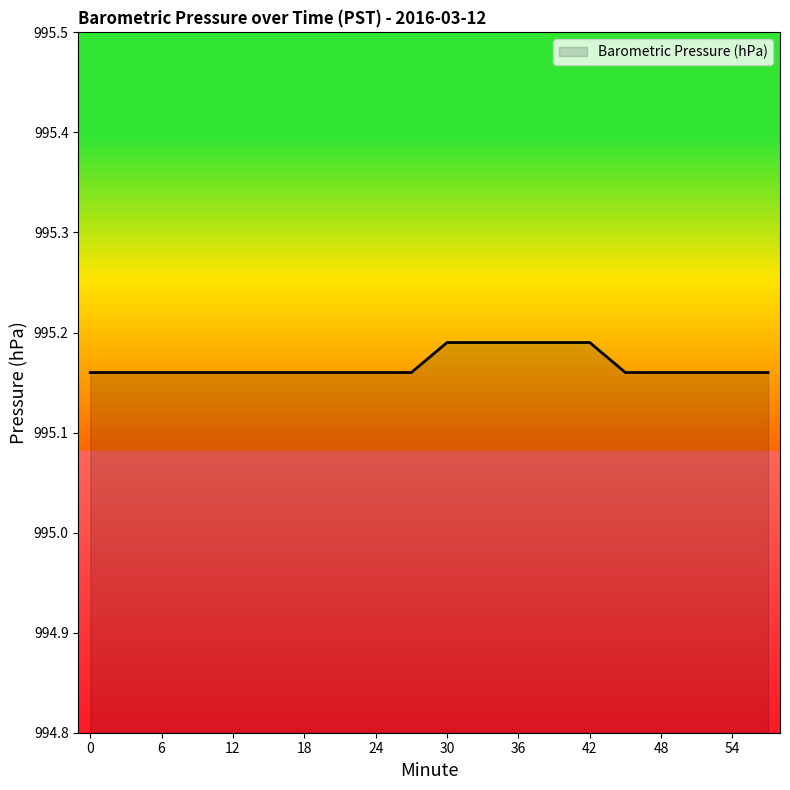

How many values are between 995 and 996?

20